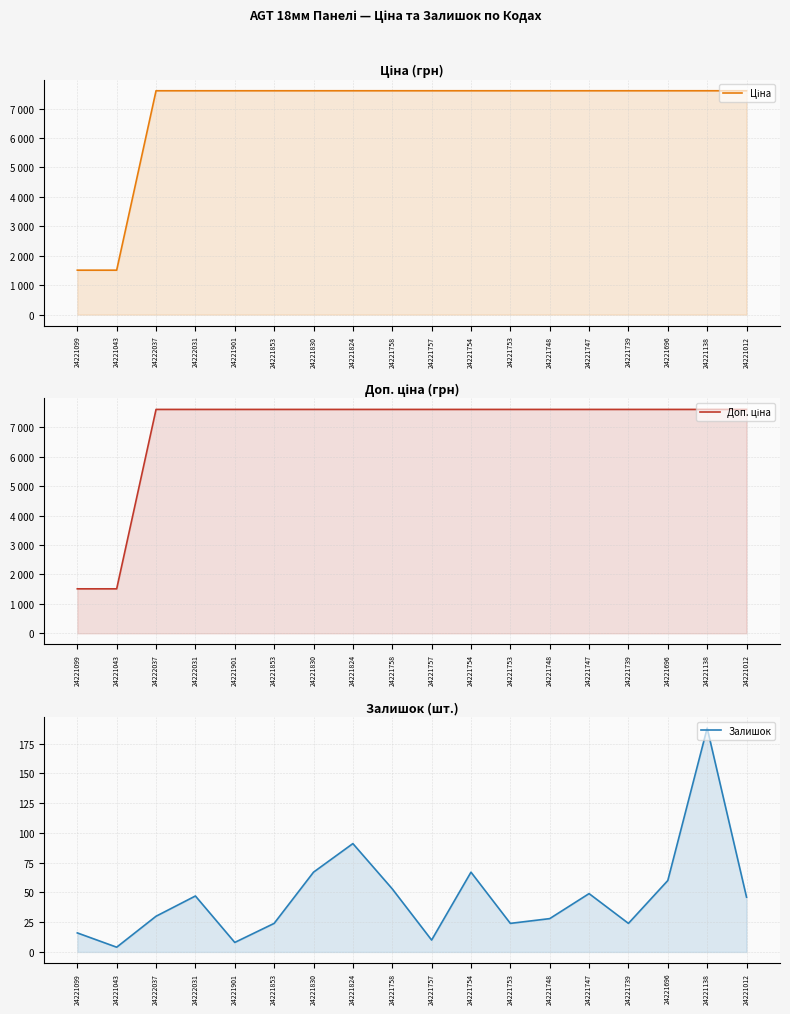

How many distinct data groups are displayed?

3